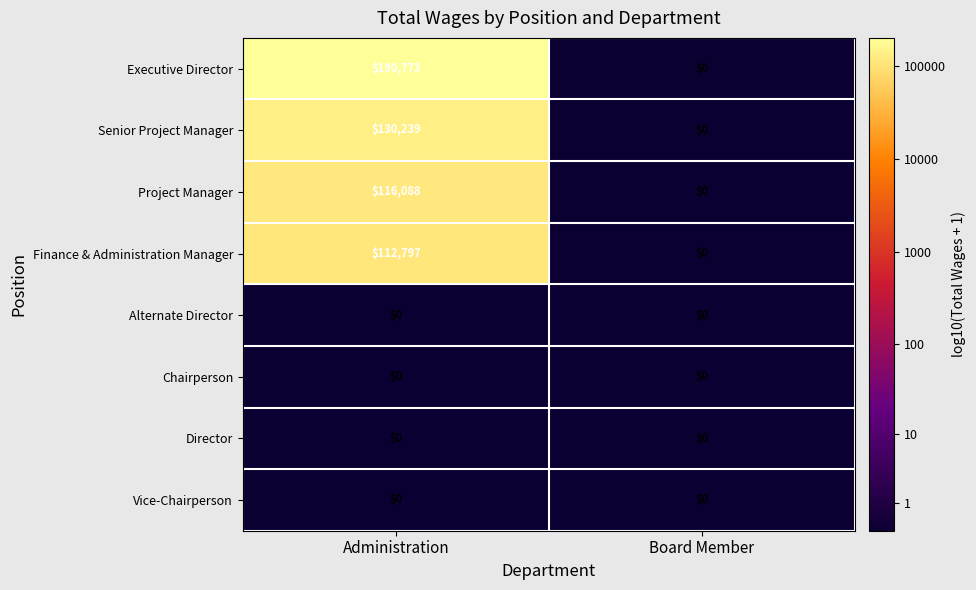

Which series changed the most between Administration and Board Member?

Executive Director